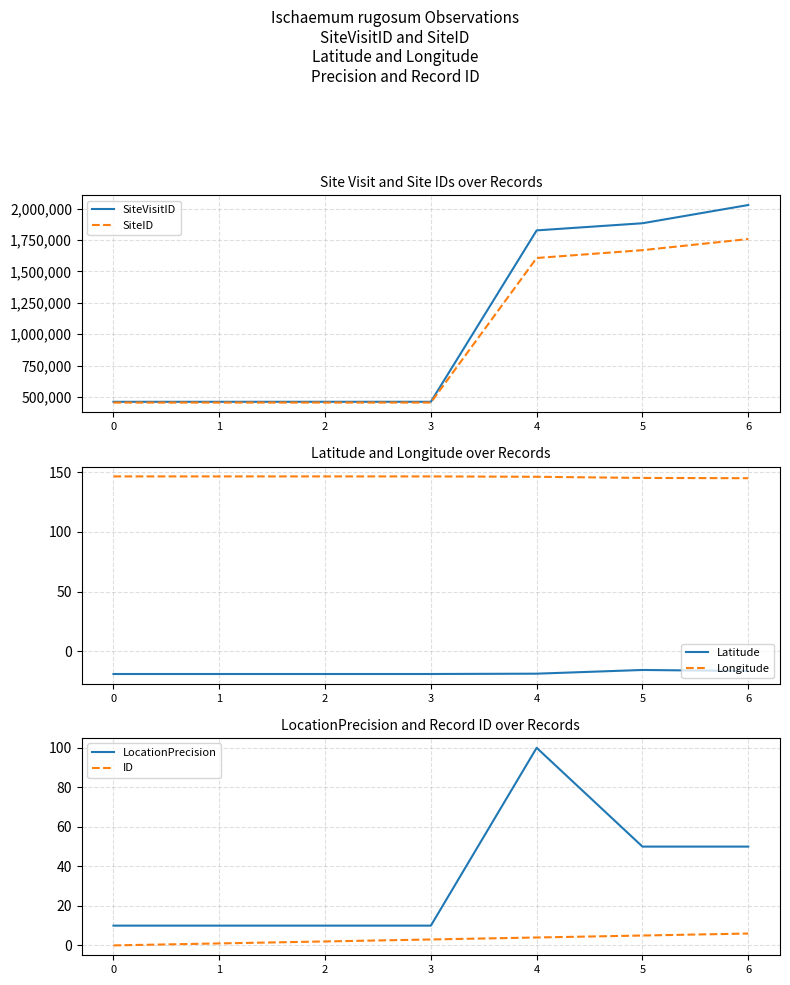

How many interior local peaks does the Latitude series have?

2